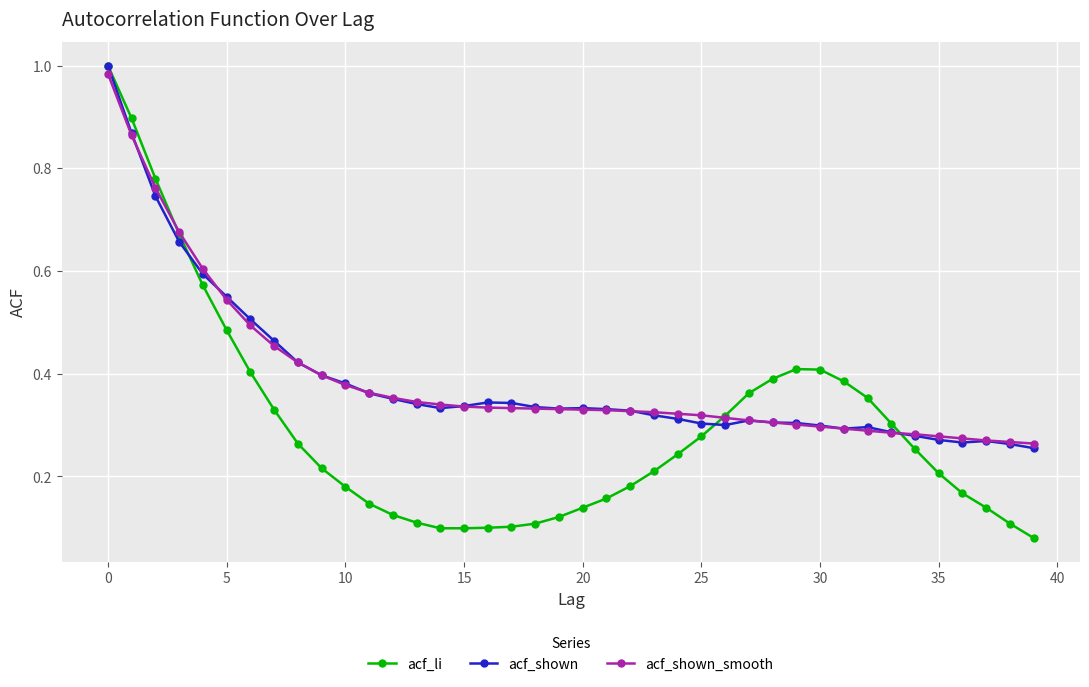

At how many categories does at least one series exceed 0?

40